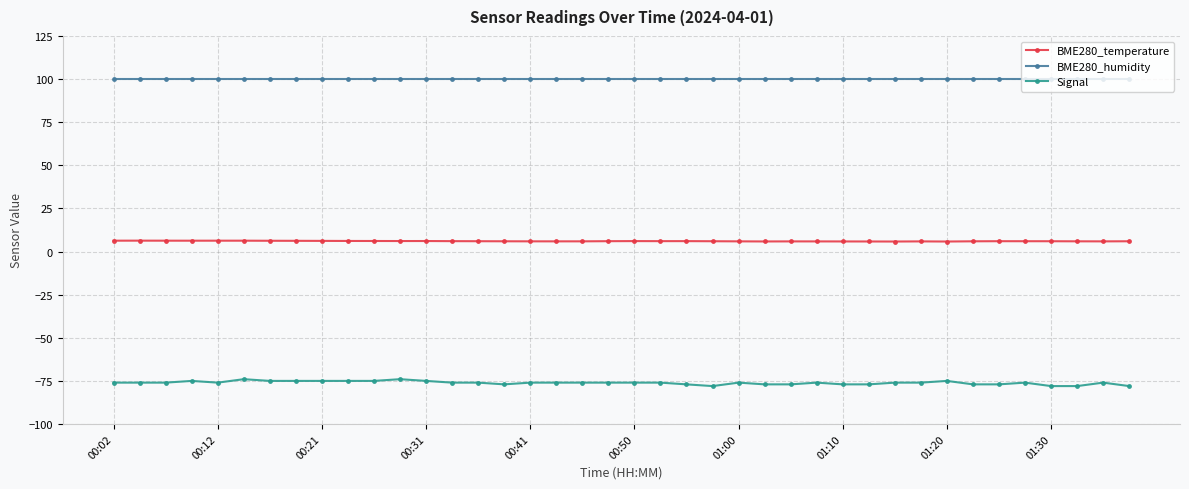

At how many categories does at least one series exceed 54?

40